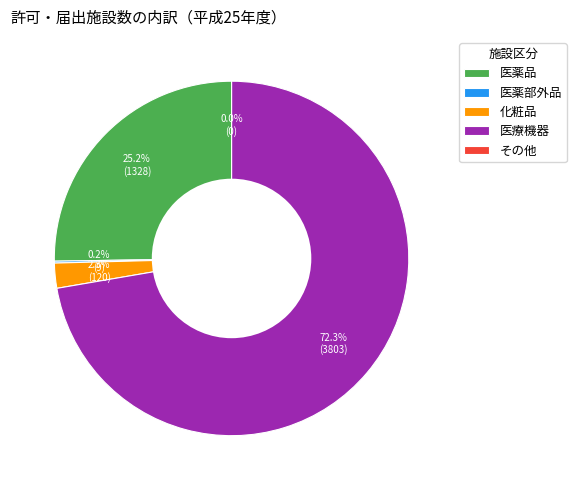

To the nearest percent, what percentage of the pie is 化粧品?

2%